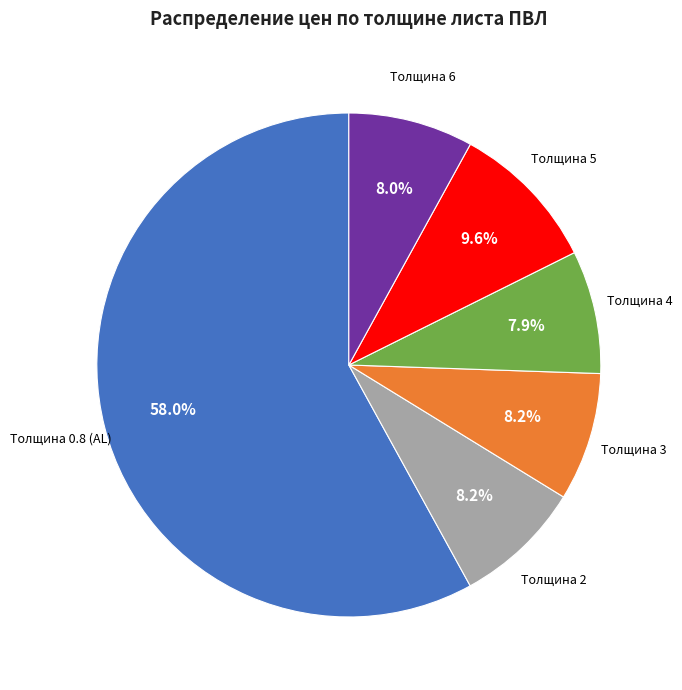

Is there any slice that represents more than half of the pie?

Yes